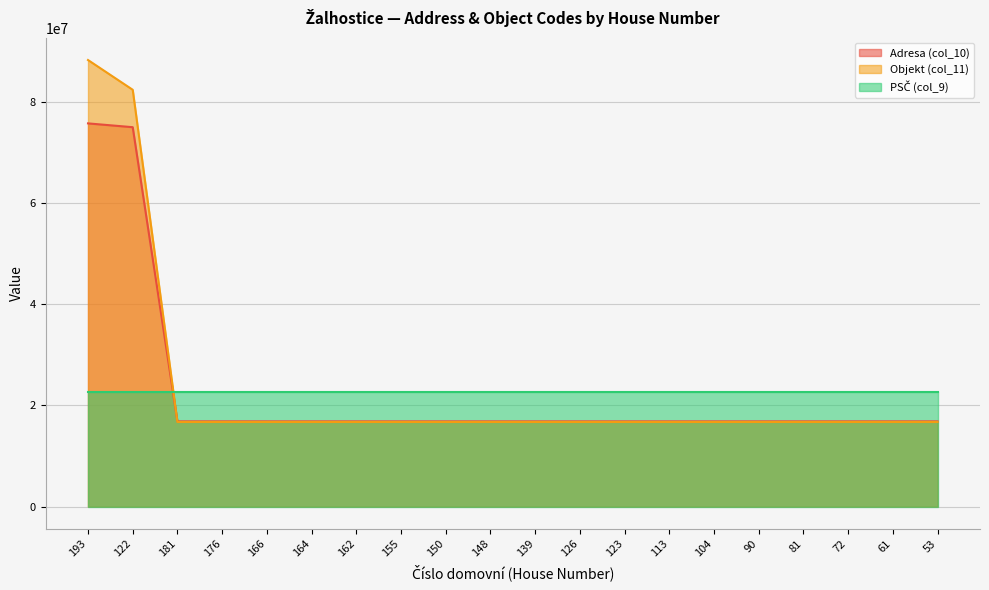

Where is Objekt (col_11) nearest to the value 52460807?

122